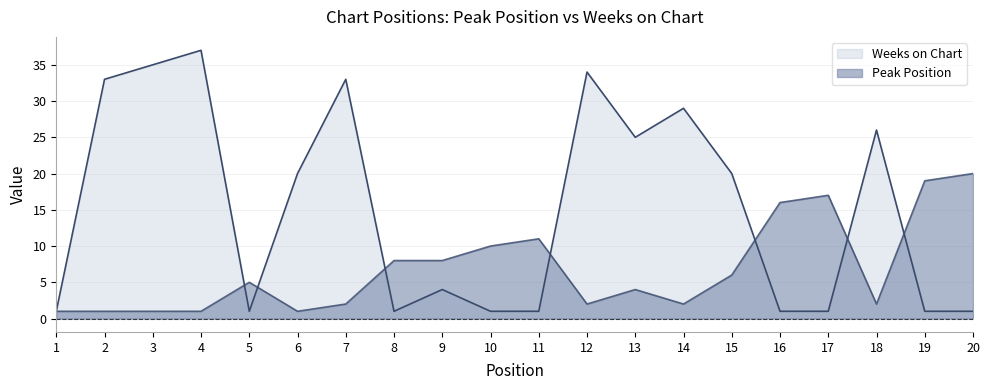

At which category does the chart reach its peak across all series?

4